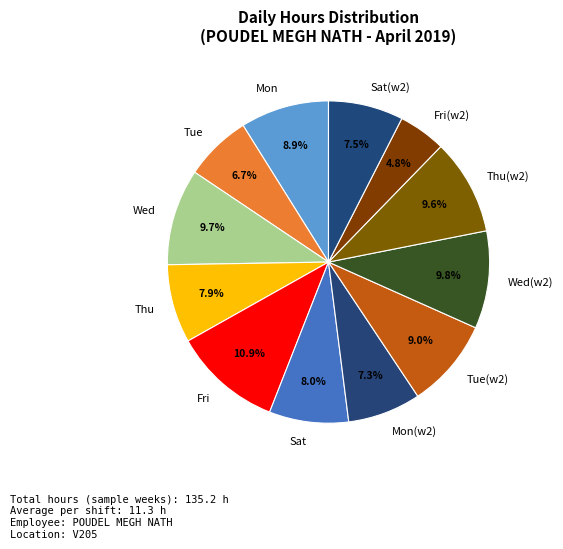

Is there any slice that represents more than half of the pie?

No